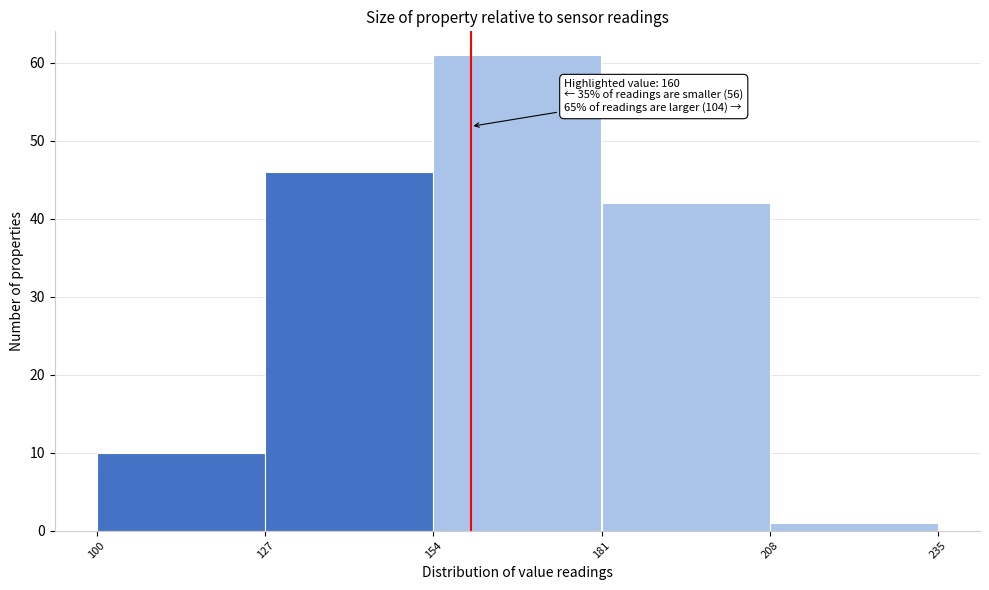

Over which range of the x-axis is the bar tallest?

154 to 181